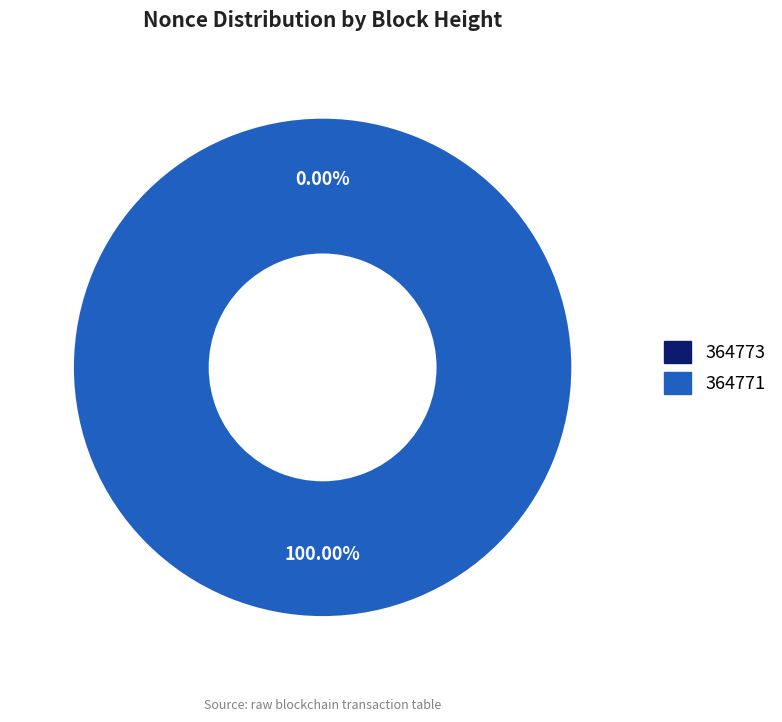

Which category accounts for the majority?

364771